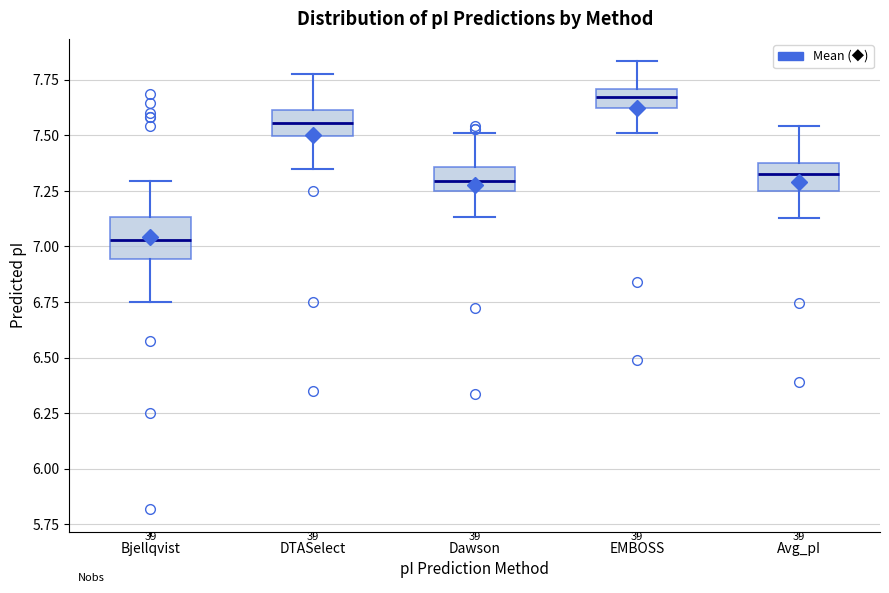

Reading left to right, read every box against the y-axis: the position of its median line, the range the box covers, and the ends of its whiskers. The values are not printed on the chart, so give them approximately, as read against the axis.

Bjellqvist: median 7.05, box 6.95 to 7.15, whiskers 6.75 to 7.30
DTASelect: median 7.55, box 7.50 to 7.60, whiskers 7.35 to 7.80
Dawson: median 7.30, box 7.25 to 7.35, whiskers 7.15 to 7.50
EMBOSS: median 7.65, box 7.60 to 7.70, whiskers 7.50 to 7.85
Avg_pI: median 7.35, box 7.25 to 7.40, whiskers 7.15 to 7.55